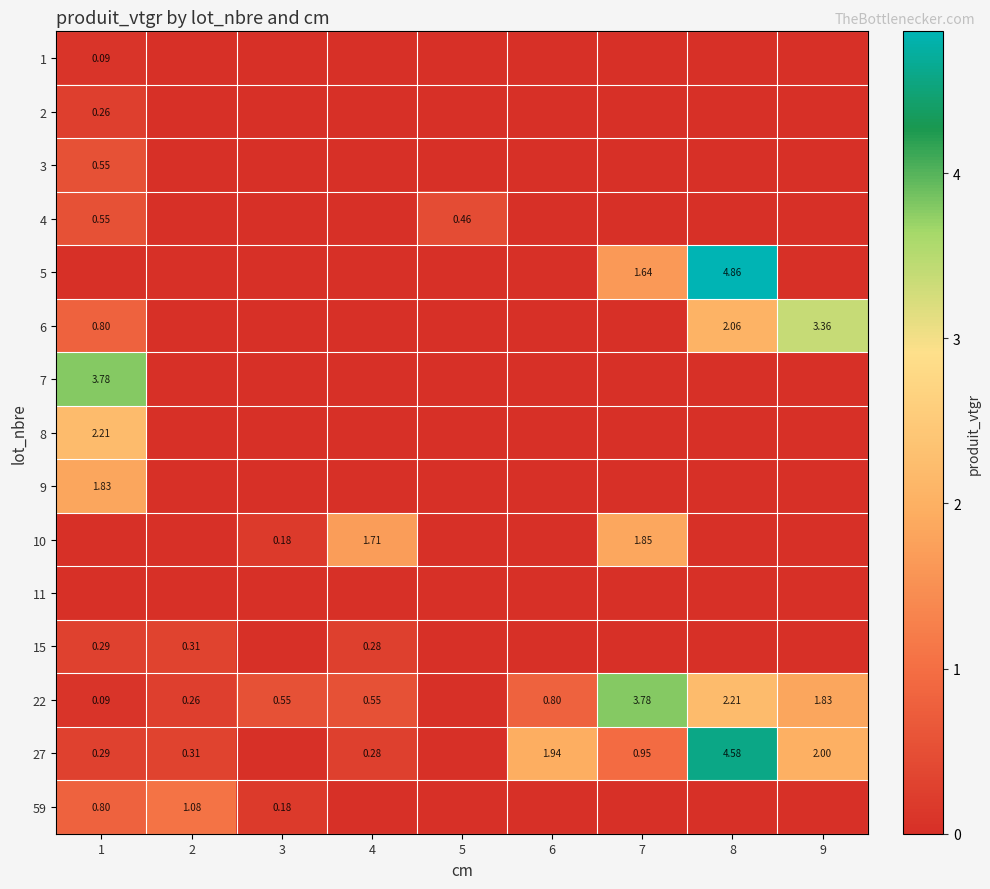

At which label is 22 closest to 1?

6